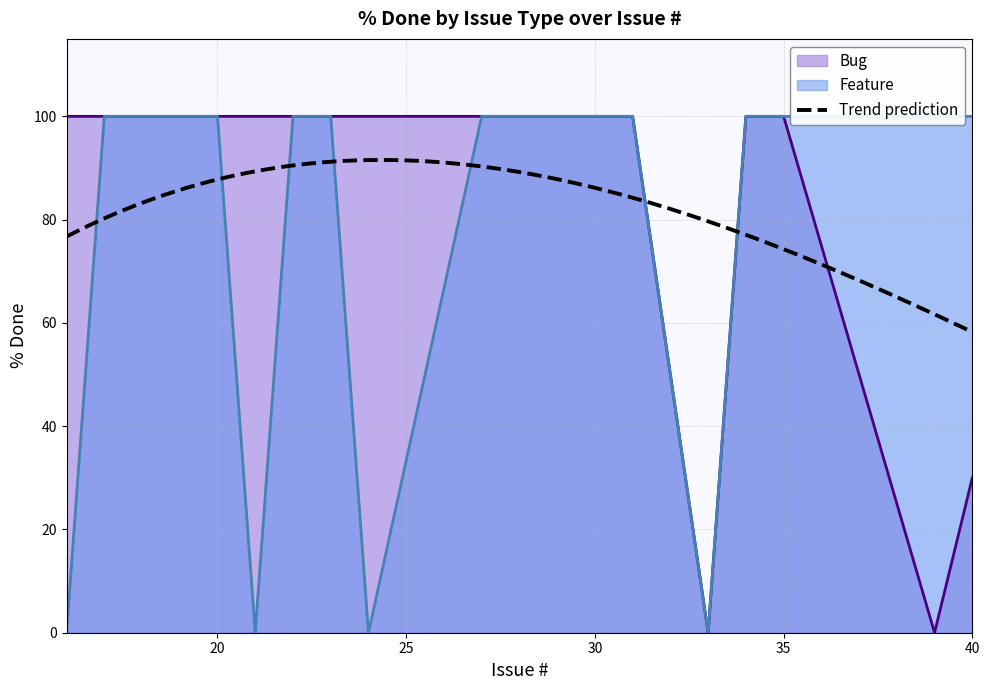

What is the highest value of the Bug series?

100